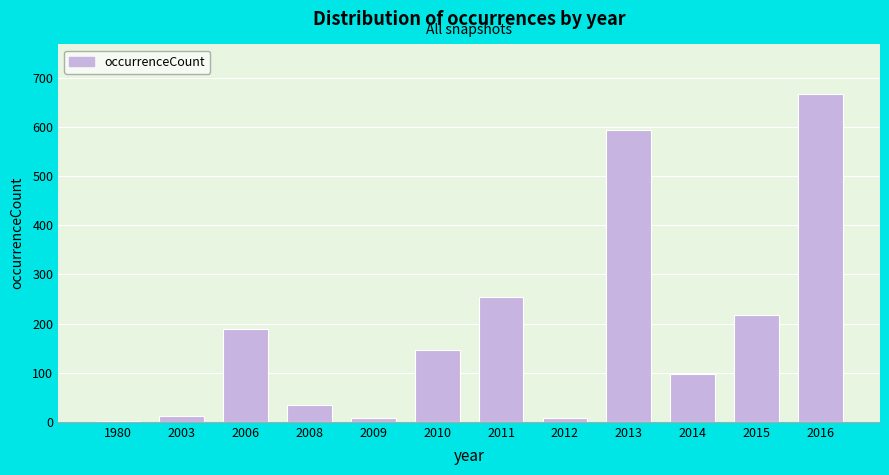

What is the sum of all values?

2229